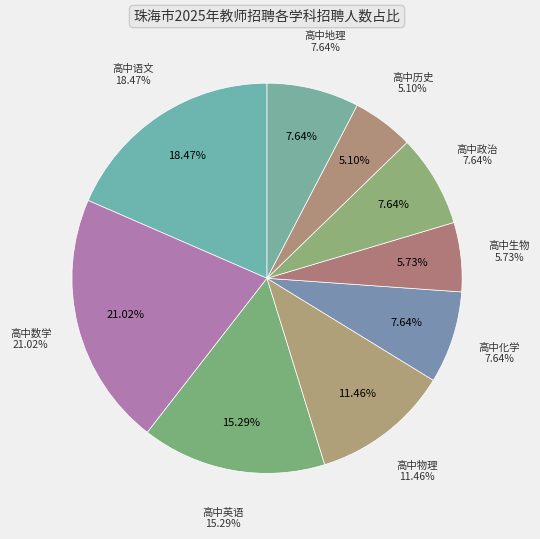

Between 高中生物 and 高中语文, which is larger?

高中语文